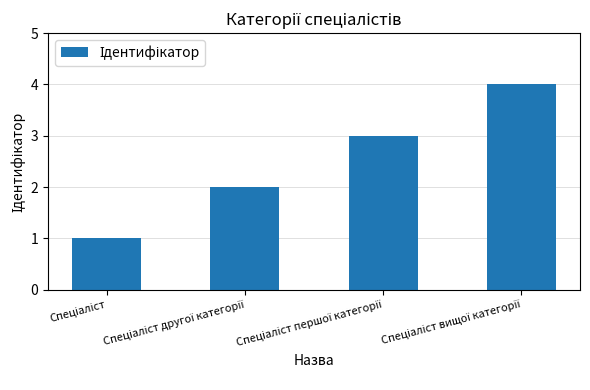

What is the maximum value shown in the chart?

4